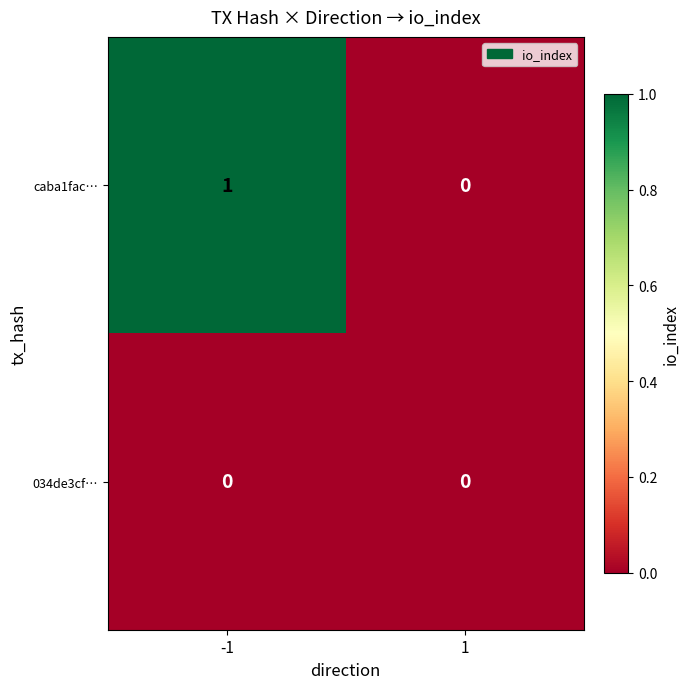

The 034de3cf… series shows 0 at -1. True or false?

True